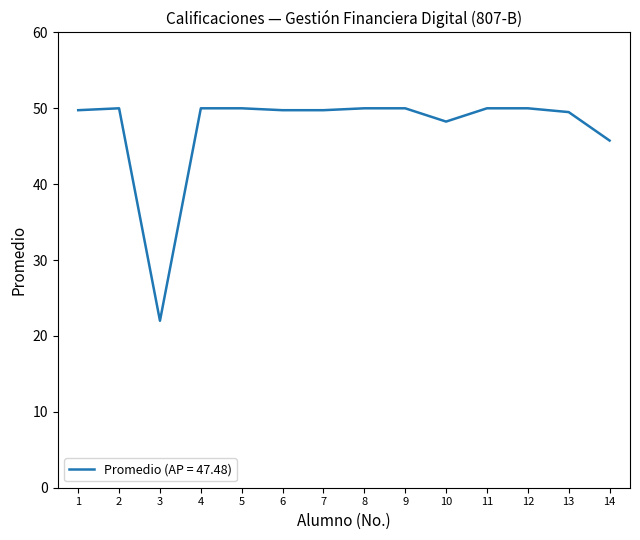

Where is the data nearest to the value 36?

14